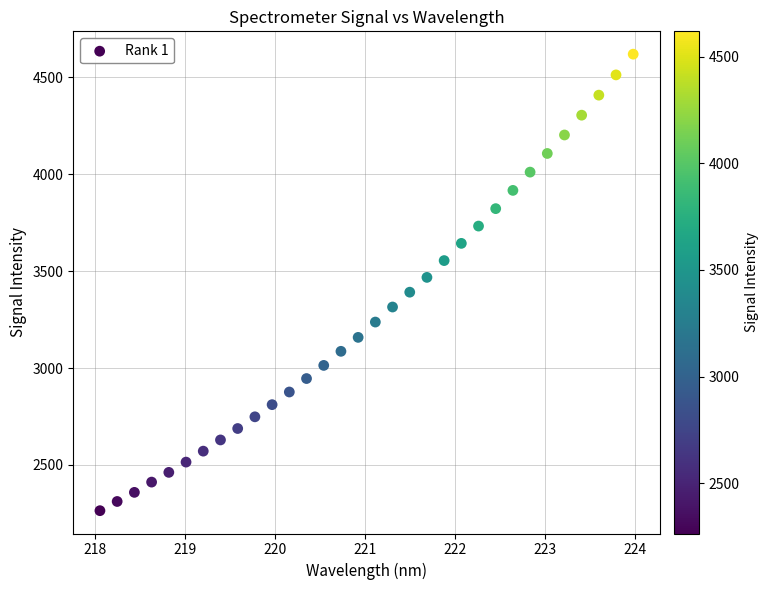

What is the range of X values (max minus min)?

5.9